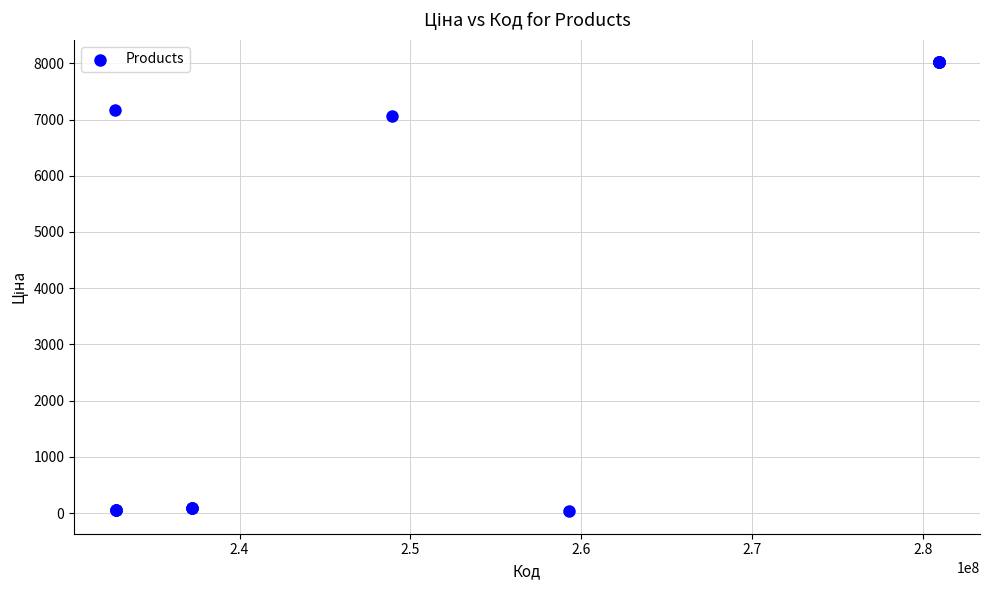

What Y value in the scatter plot is closest to 4025?

7057.5